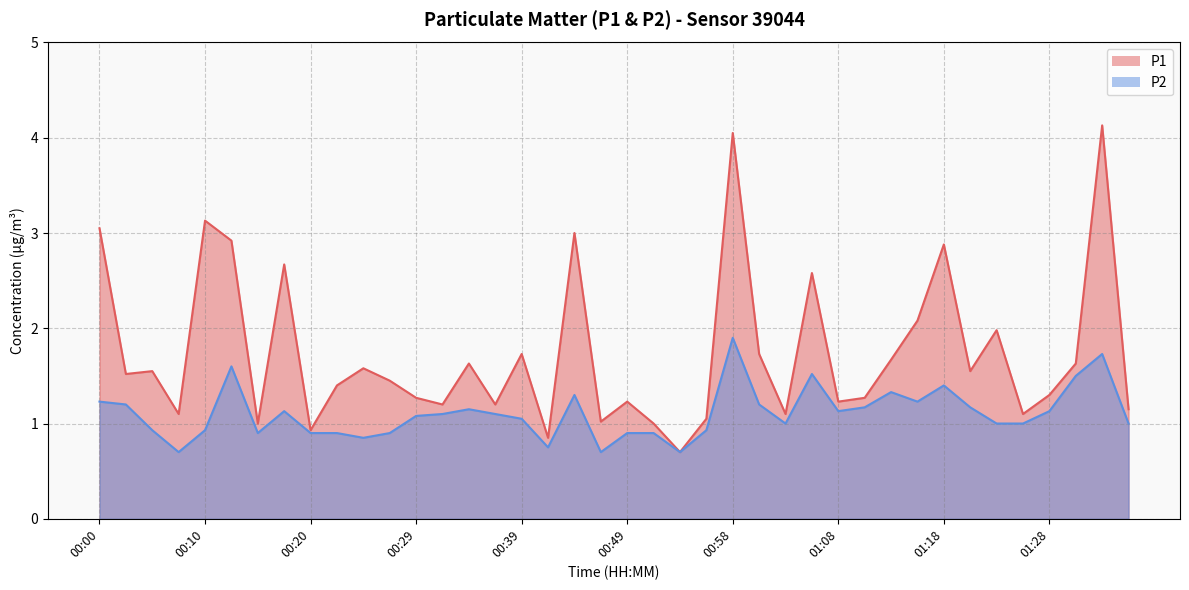

At which label does P1 reach its minimum?

00:54